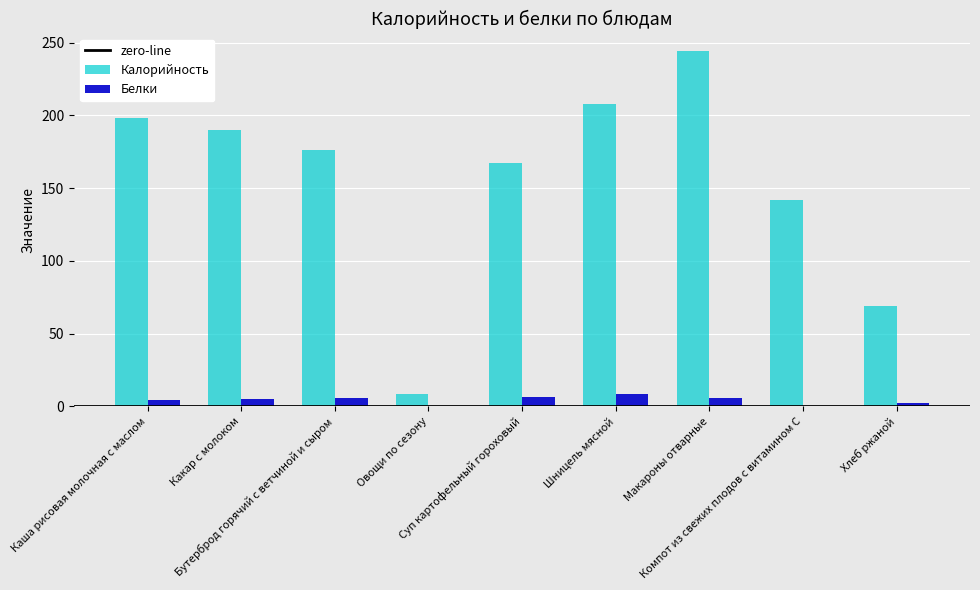

What is the sum of all Калорийность values?

1402.4